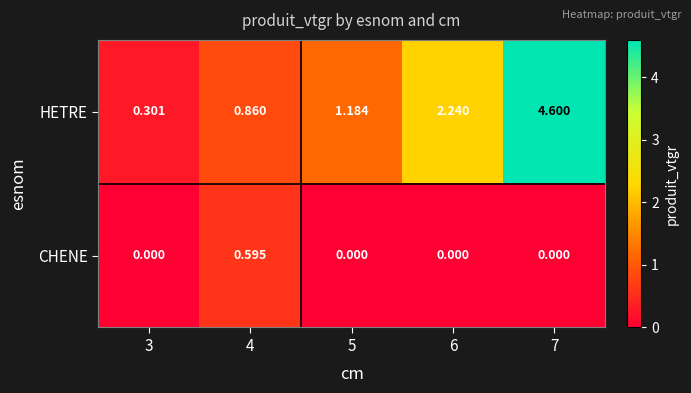

Rank the series by their average value, from highest to lowest.

HETRE, CHENE